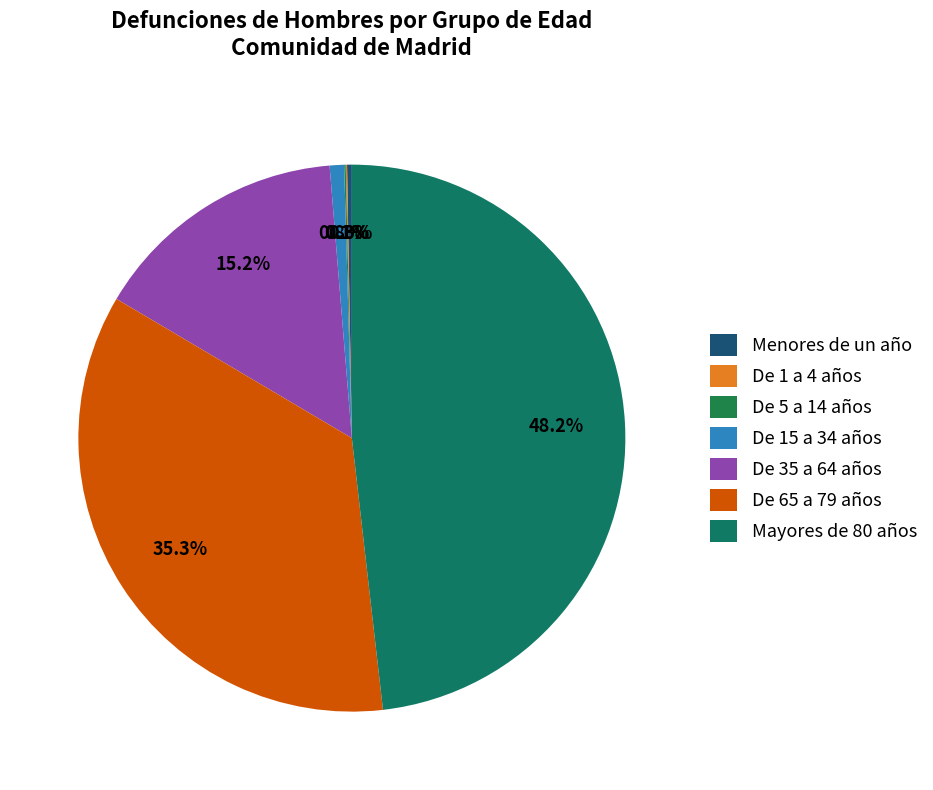

What percentage do De 1 a 4 años and Mayores de 80 años together represent?

48.3%